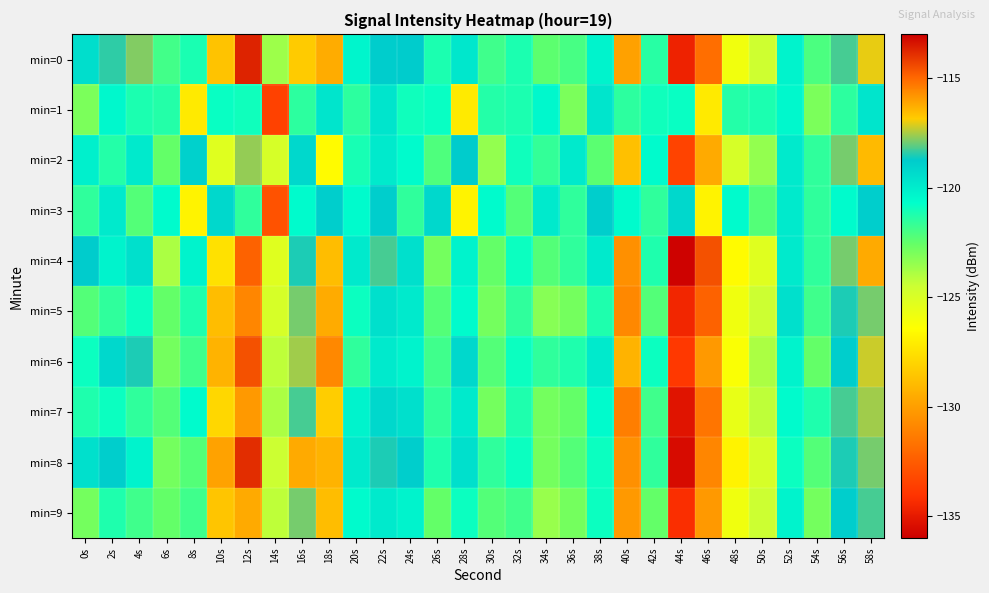

What is the spread (max minus min) of values at 54s?

1.8